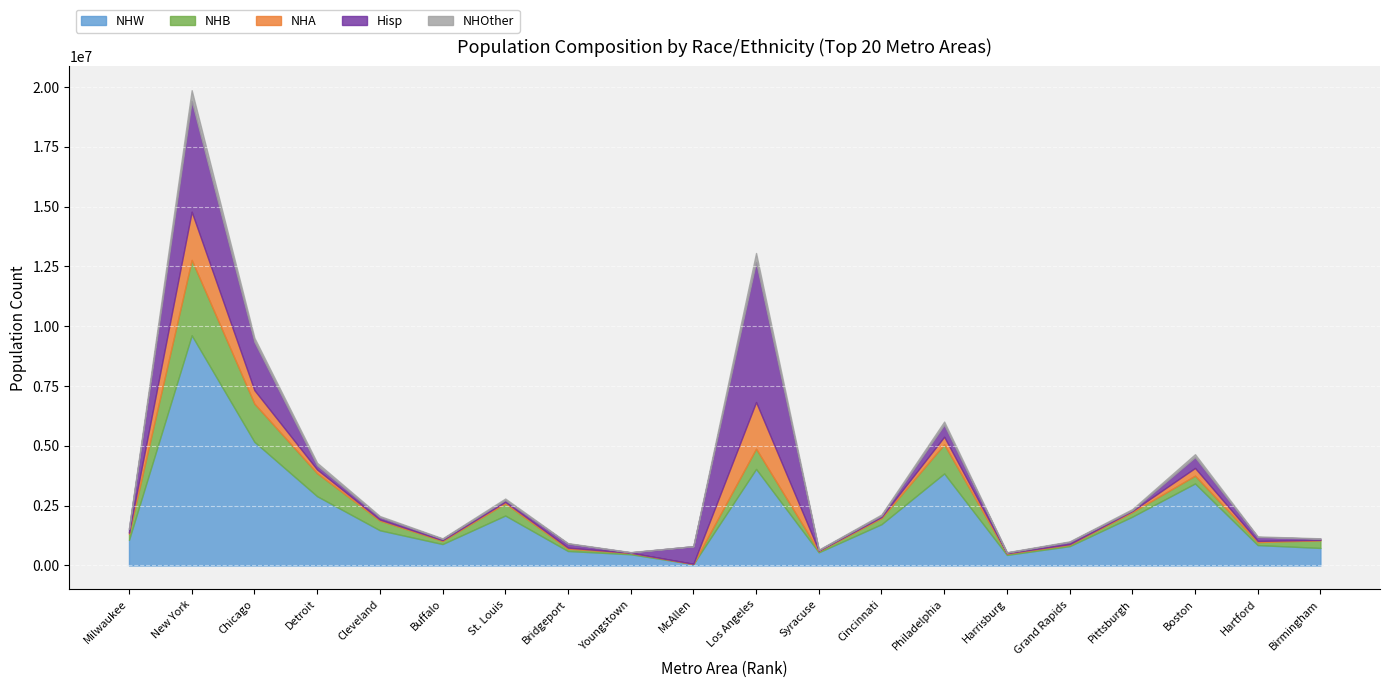

At which label does NHW first exceed 1471844?

New York